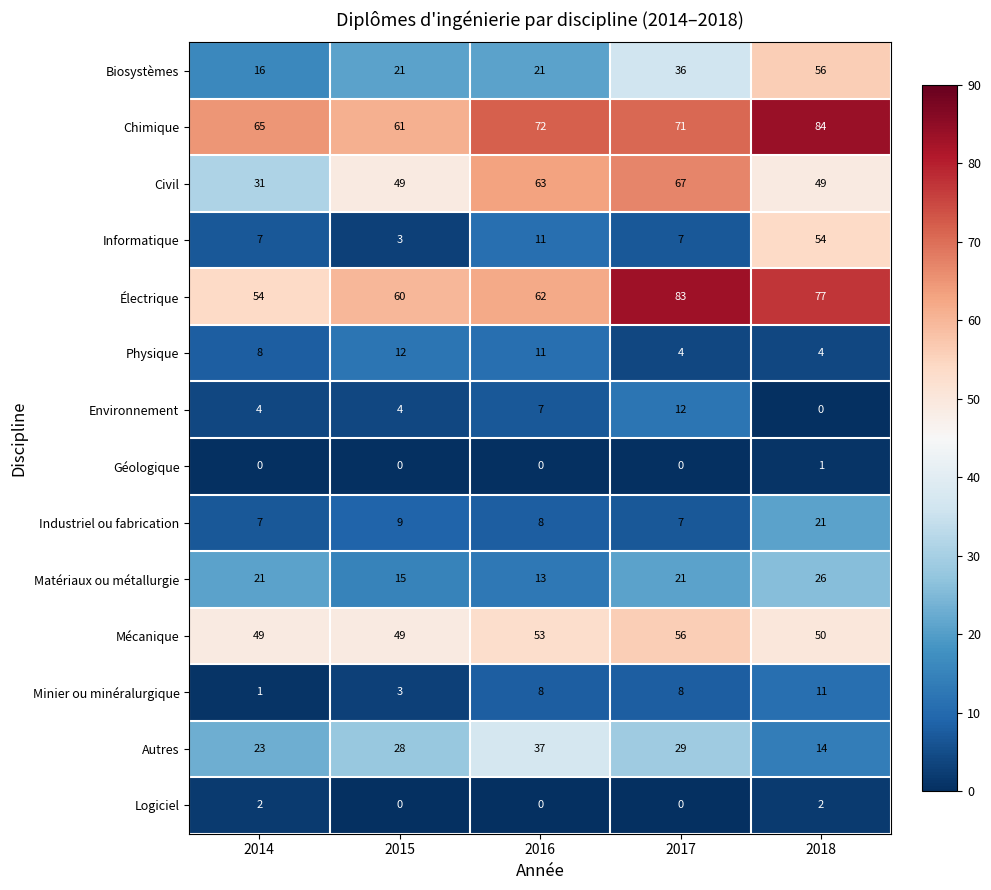

Which label corresponds to the largest value in the chart?

2018